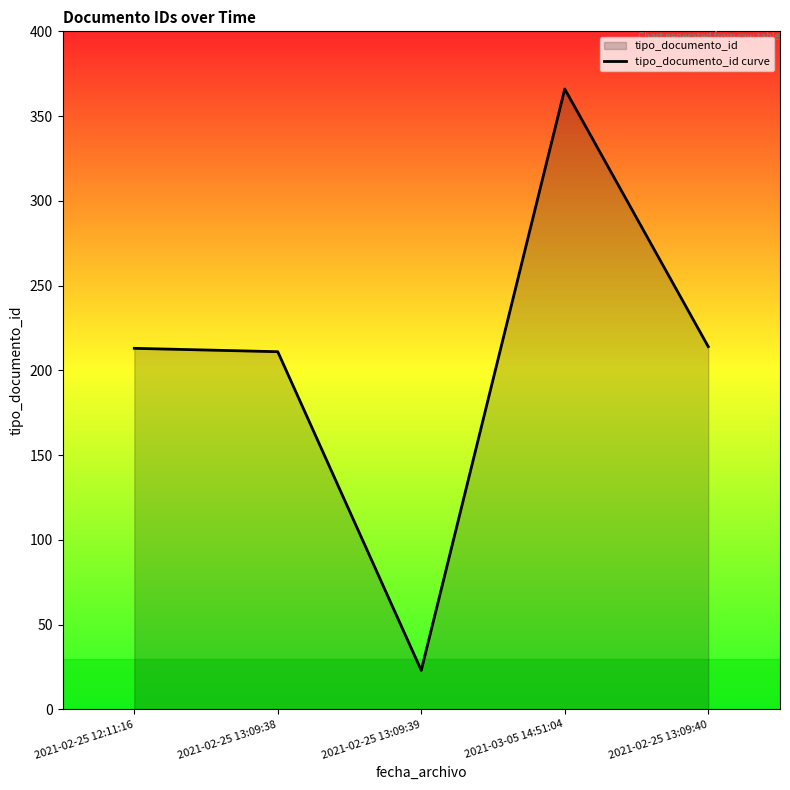

What value does the data have at 2021-03-05 14:51:04?

366